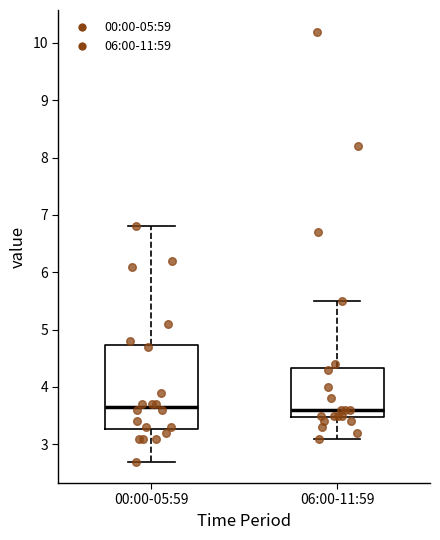

Where does the lower whisker of the box for 00:00-05:59 end on the y-axis? The values are not printed on the chart, so give them approximately, as read against the axis.

2.7